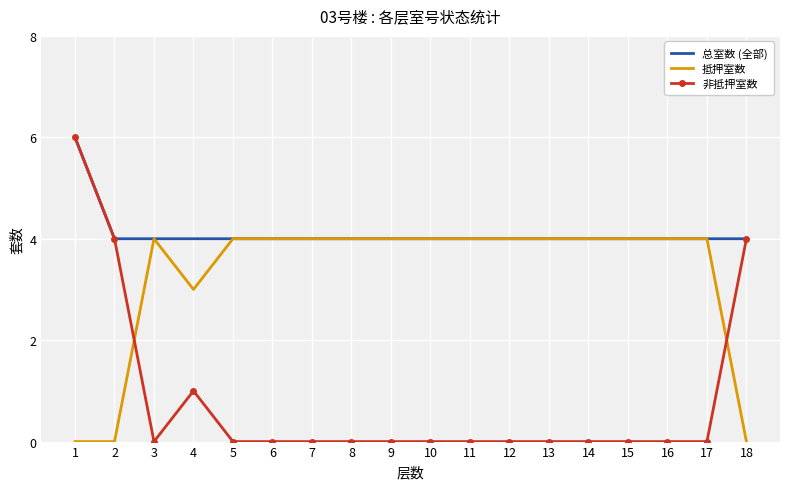

What is the total value across all series at 16?

8